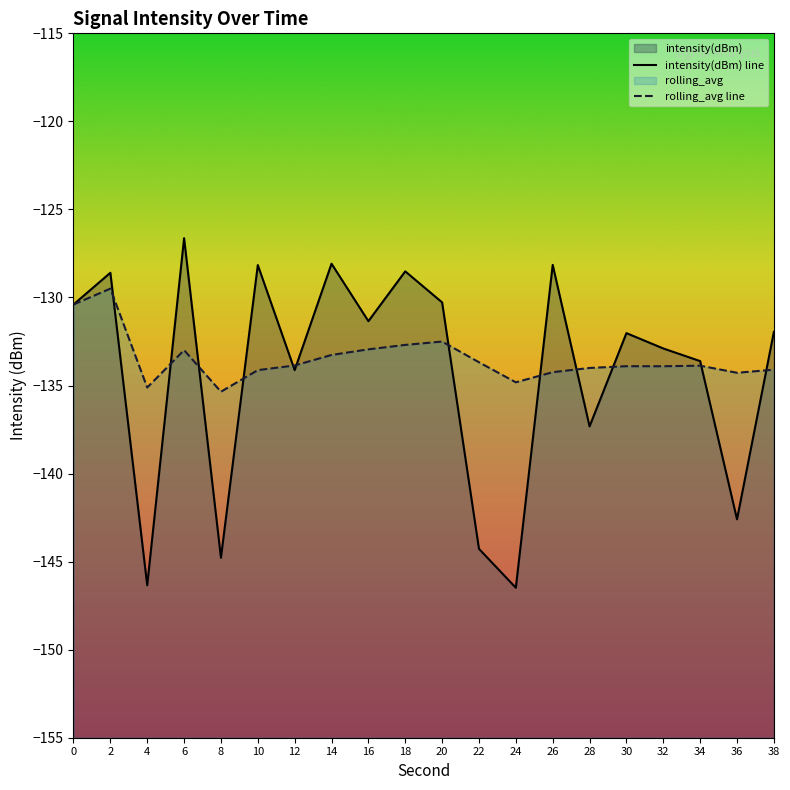

How many lines are shown in the chart?

2